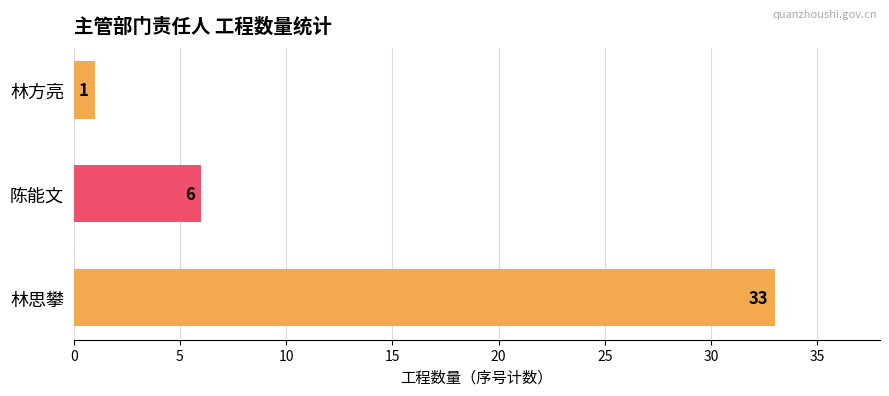

Reading bottom to top, extract all data points from this chart.

33	6	1